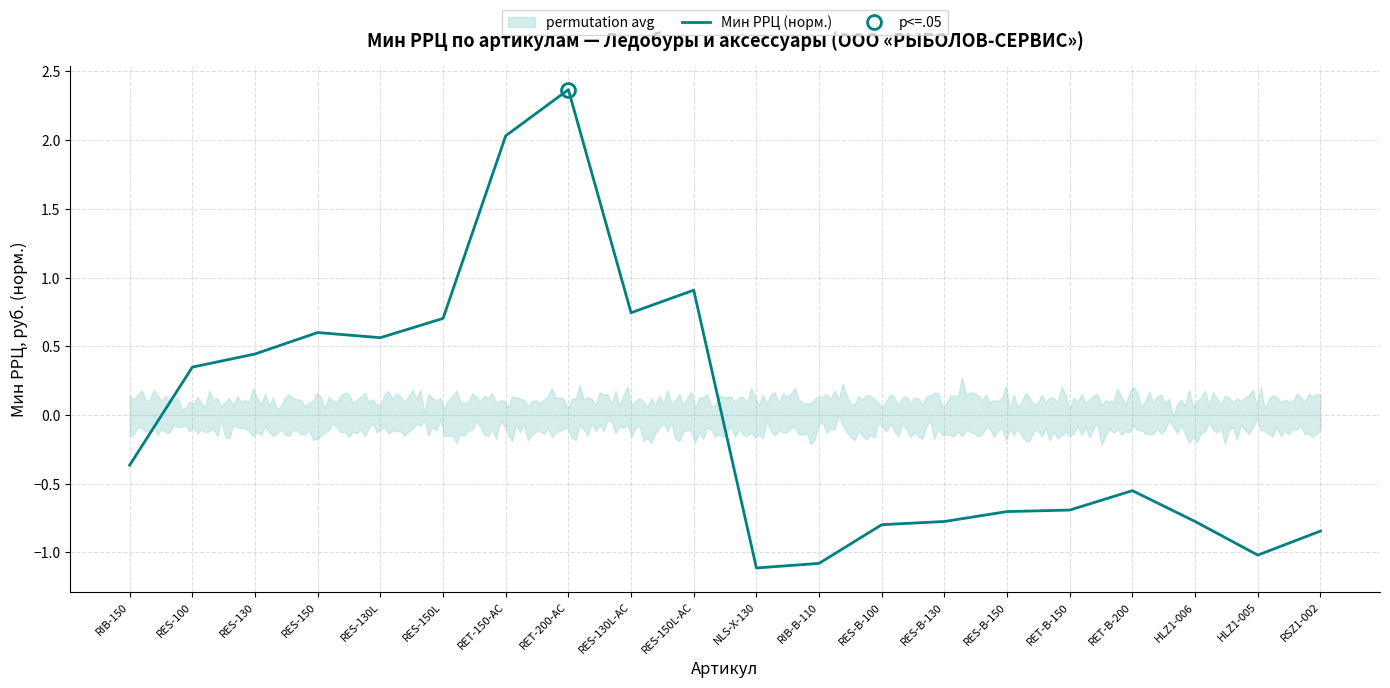

What is the label of the 4th point from the right?

RET-B-200